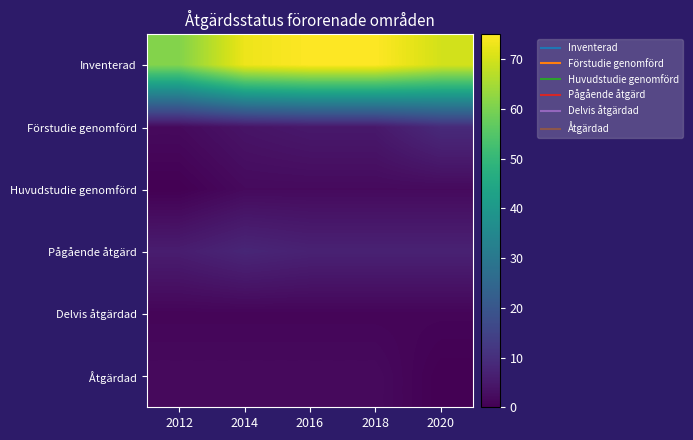

Reading left to right, transcribe all the data shown in this chart.

Inventerad: 2012=61	2014=73	2016=75	2018=75	2020=70
Förstudie genomförd: 2012=2	2014=4	2016=5	2018=5	2020=9
Huvudstudie genomförd: 2012=0	2014=2	2016=2	2018=2	2020=2
Pågående åtgärd: 2012=6	2014=8	2016=7	2018=7	2020=7
Delvis åtgärdad: 2012=1	2014=1	2016=1	2018=1	2020=1
Åtgärdad: 2012=2	2014=2	2016=2	2018=2	2020=0